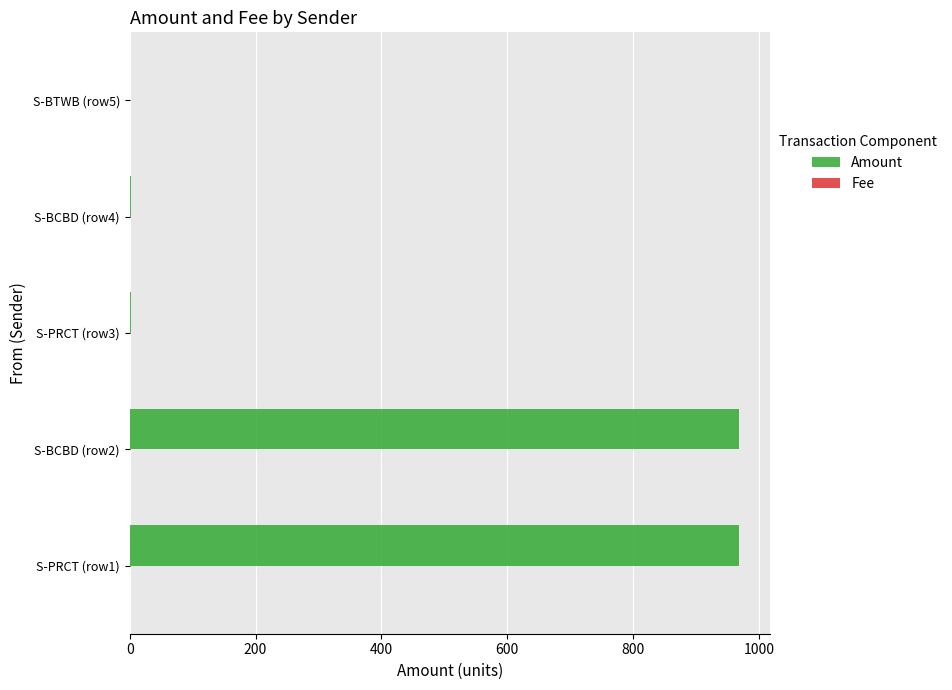

Which series has the largest total across all categories?

Amount